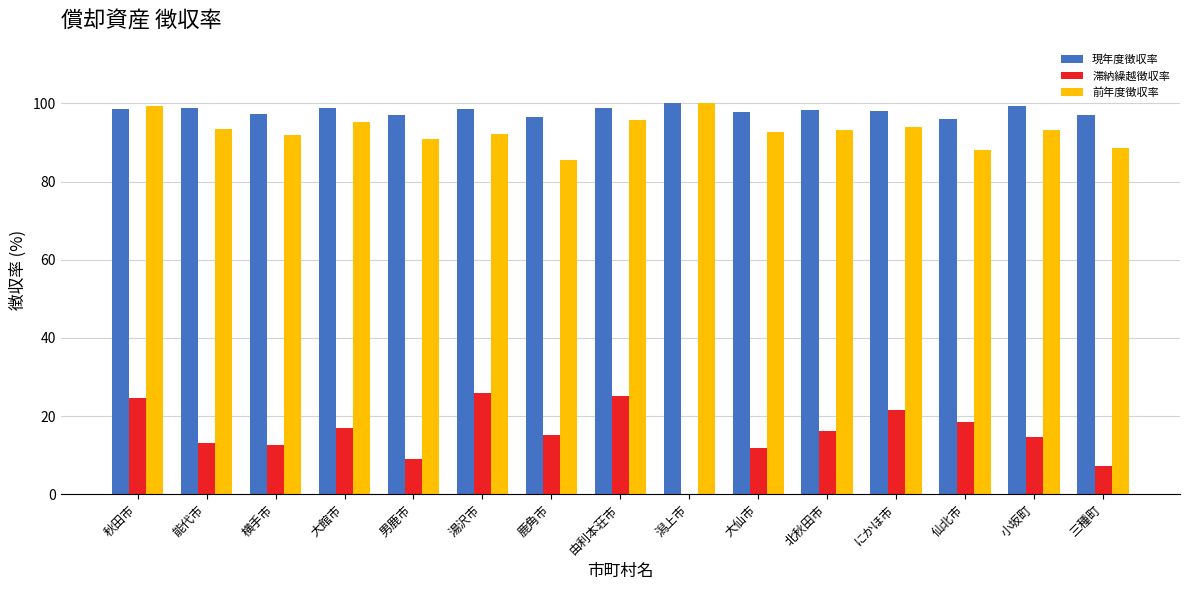

Is the value of 滞納繰越徴収率 at 仙北市 greater than the value of 前年度徴収率 at 小坂町?

No